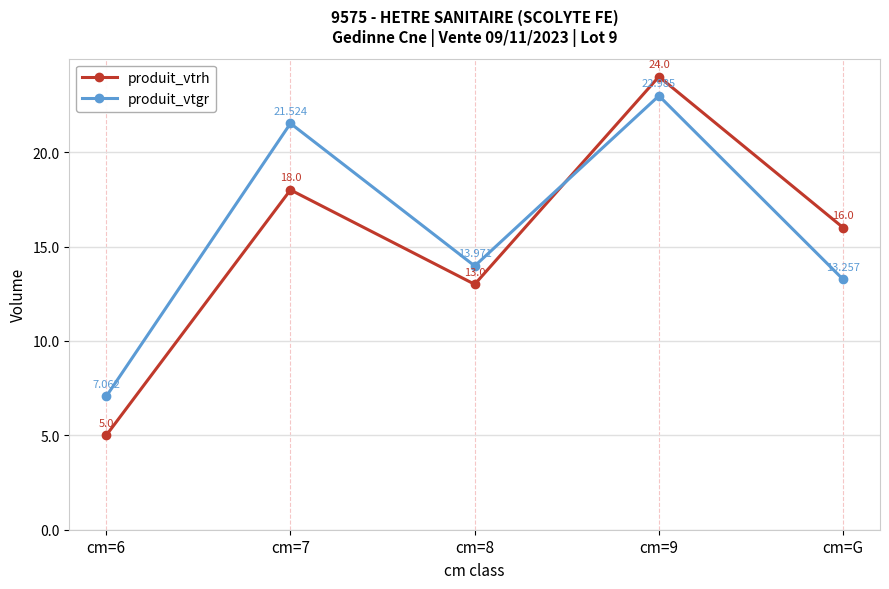

What position from the left is cm=8?

3